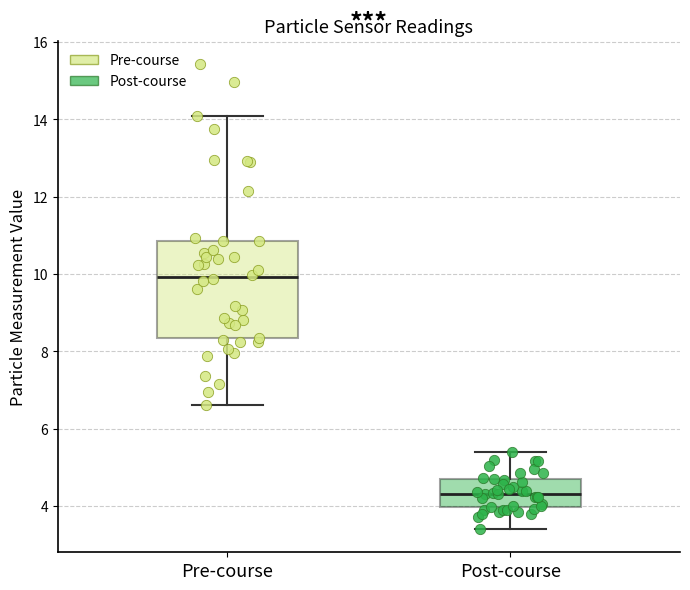

Reading left to right, read every box against the y-axis: the position of its median line, the range the box covers, and the ends of its whiskers. The values are not printed on the chart, so give them approximately, as read against the axis.

Pre-course: median 10.0, box 8.4 to 10.8, whiskers 6.6 to 14.2
Post-course: median 4.4, box 4.0 to 4.6, whiskers 3.4 to 5.4